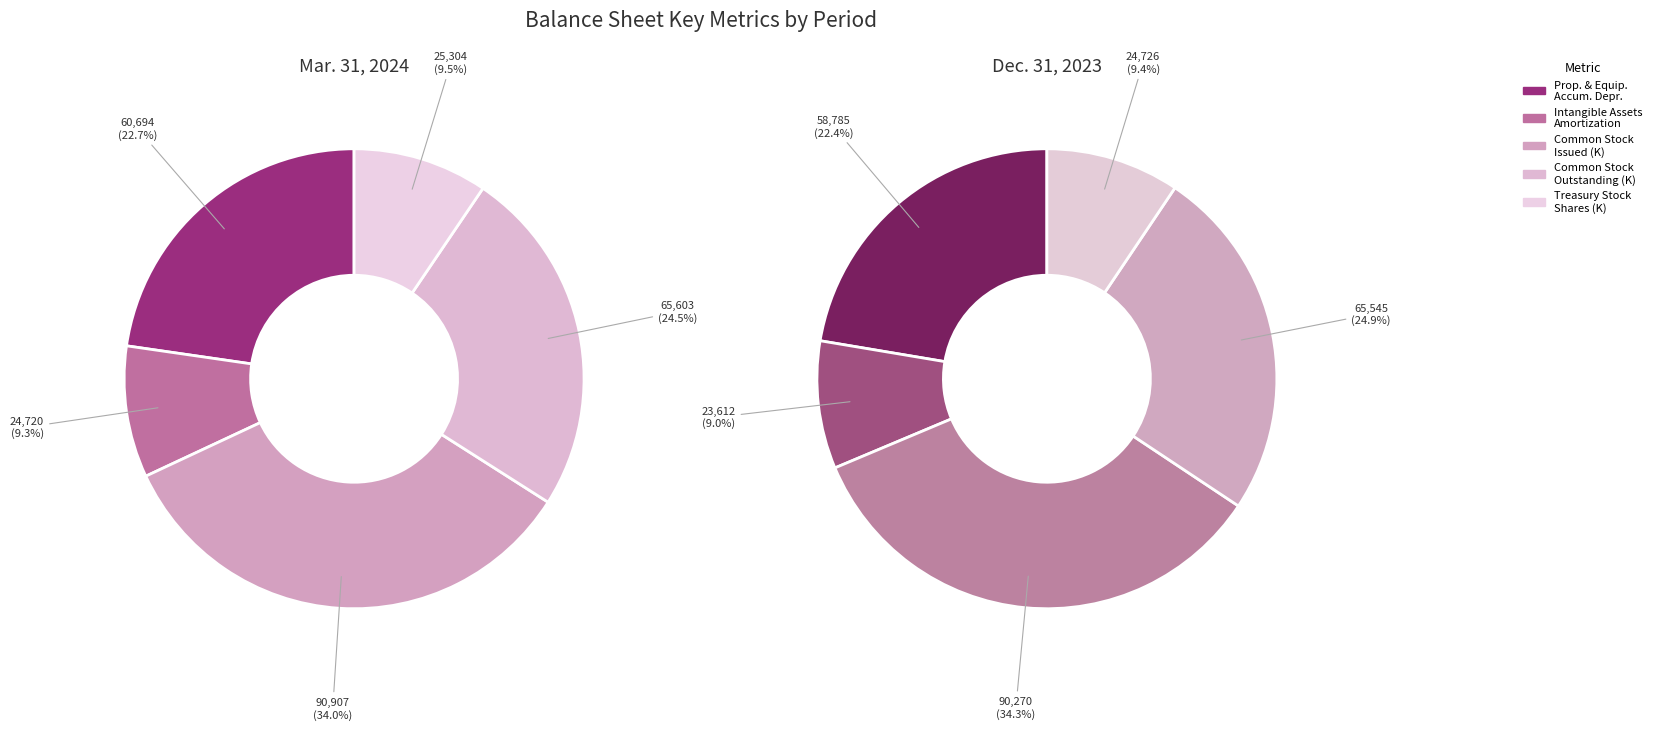

Which category has the biggest portion of the pie?

Common stock,
shares issued